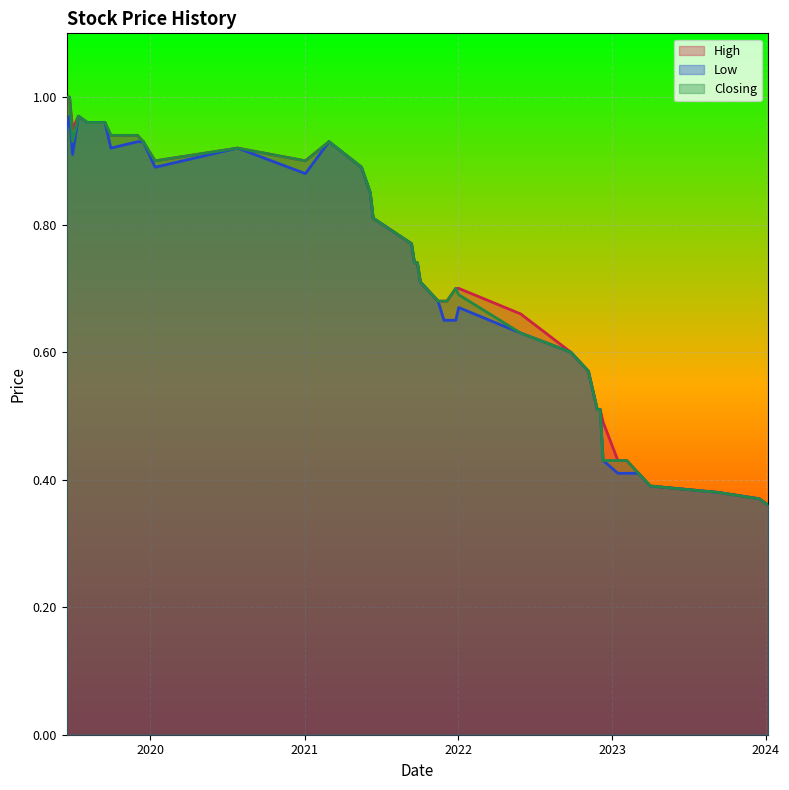

What is the label of the 13th point from the left?

06/11/2022